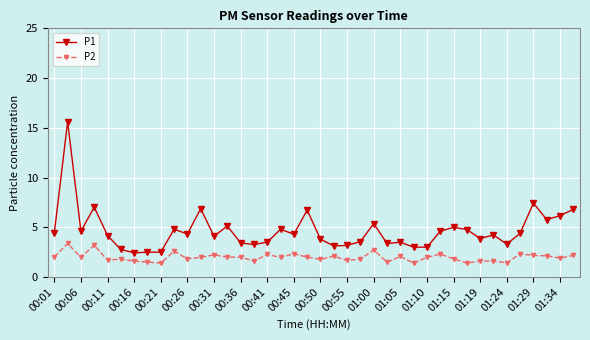

Rank the series by their maximum value, from highest to lowest.

P1, P2